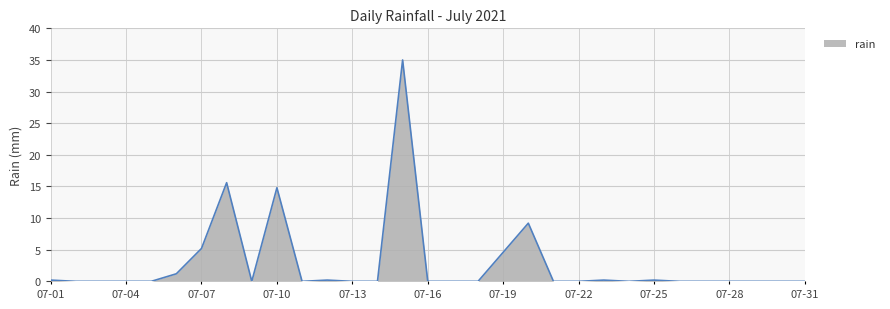

How many lines are shown in the chart?

1